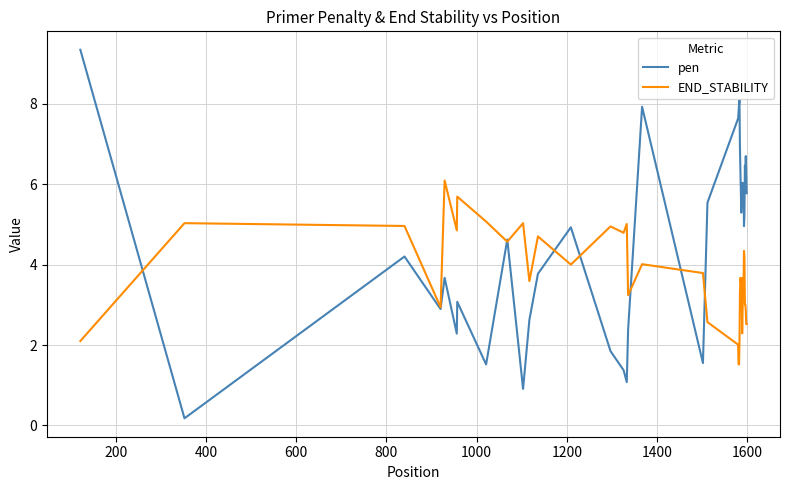

Which series has the widest spread of values?

pen